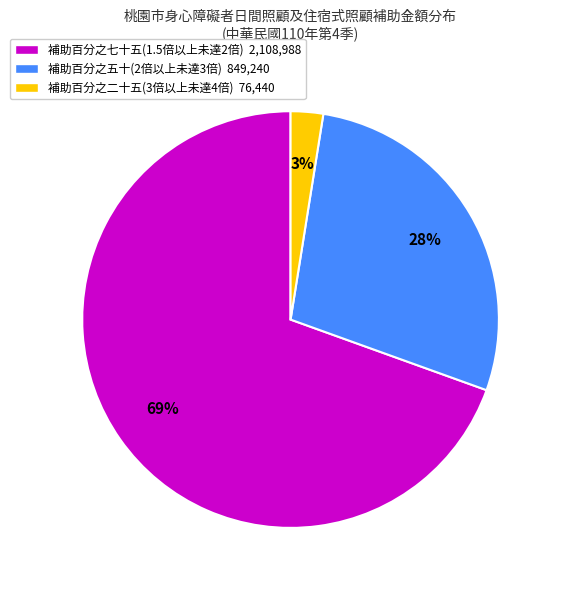

Do 補助百分之五十(2倍以上未達3倍) 849,240 and 補助百分之七十五(1.5倍以上未達2倍) 2,108,988 together represent more than half of the pie?

Yes